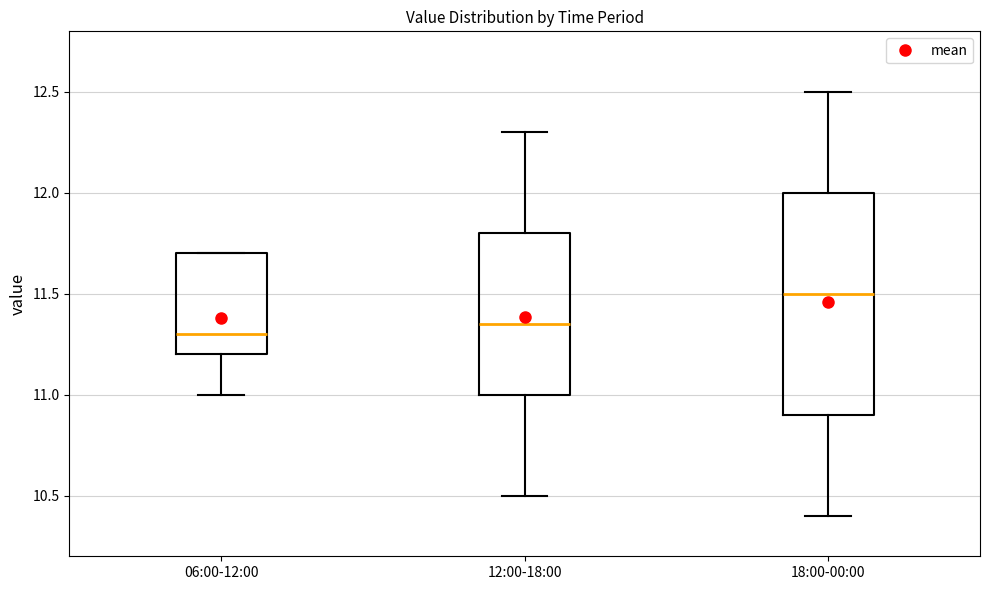

Reading left to right, read every box against the y-axis: the position of its median line, the range the box covers, and the ends of its whiskers. The values are not printed on the chart, so give them approximately, as read against the axis.

06:00-12:00: median 11.30, box 11.20 to 11.70, whiskers 11.00 to 11.70
12:00-18:00: median 11.35, box 11.00 to 11.80, whiskers 10.50 to 12.30
18:00-00:00: median 11.50, box 10.90 to 12.00, whiskers 10.40 to 12.50